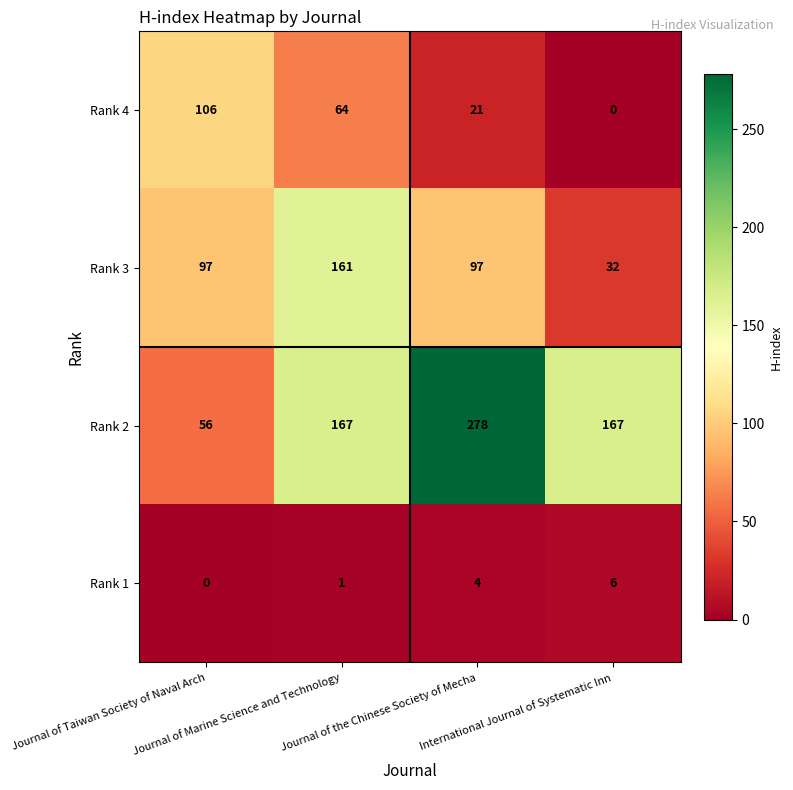

What is the total value across all series at Journal of the Chinese Society of Mecha?

400